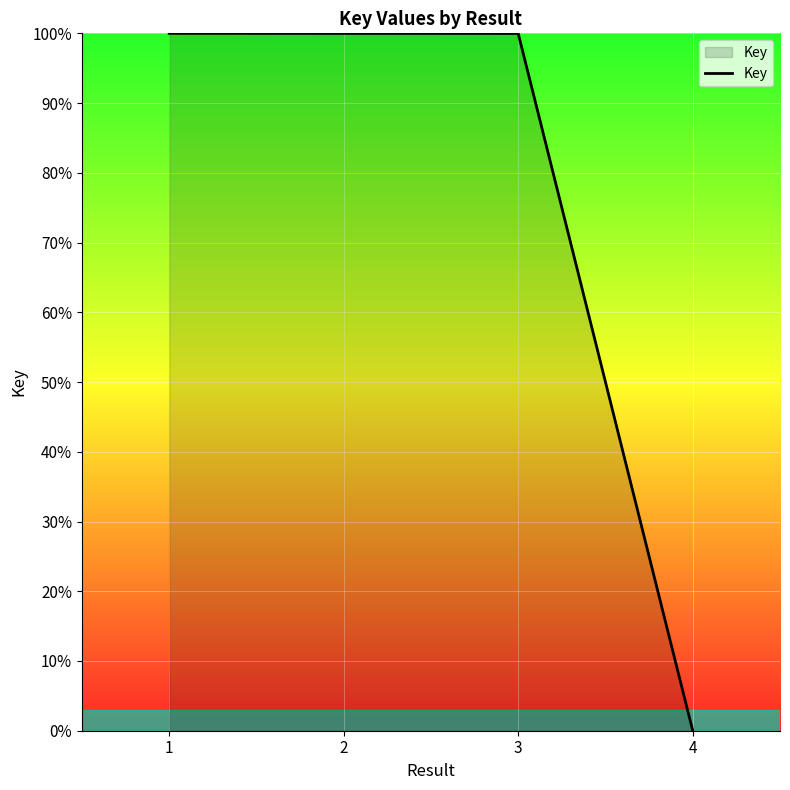

What is the maximum value shown in the chart?

100.0